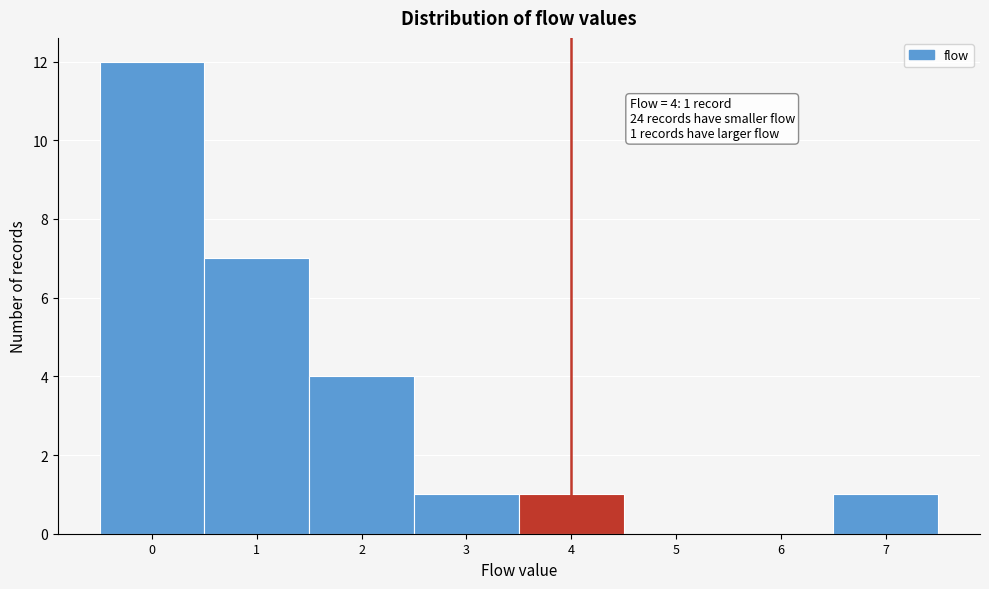

Over which range of the x-axis is the bar tallest?

-0.5 to 0.5